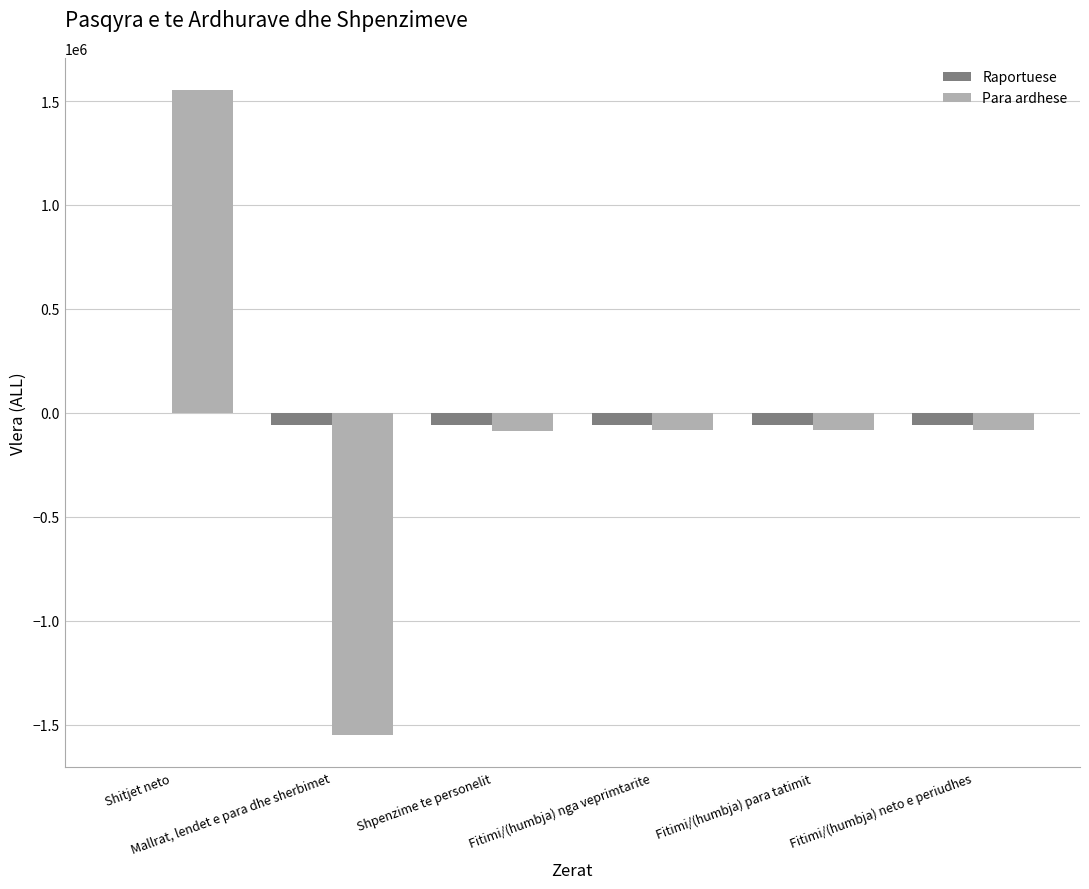

What is the greatest value displayed?

1552500